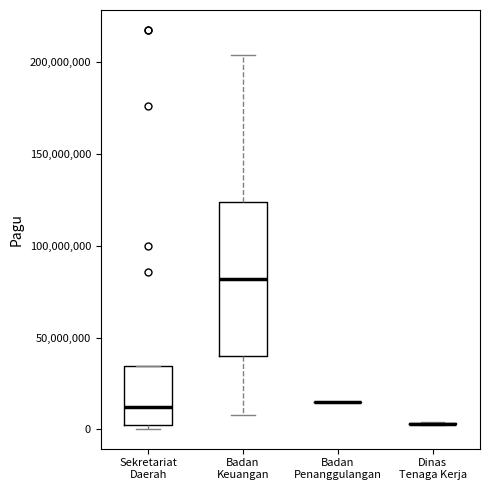

Comparing the boxes themselves (not the whiskers), which one is the tallest?

Badan Keuangan